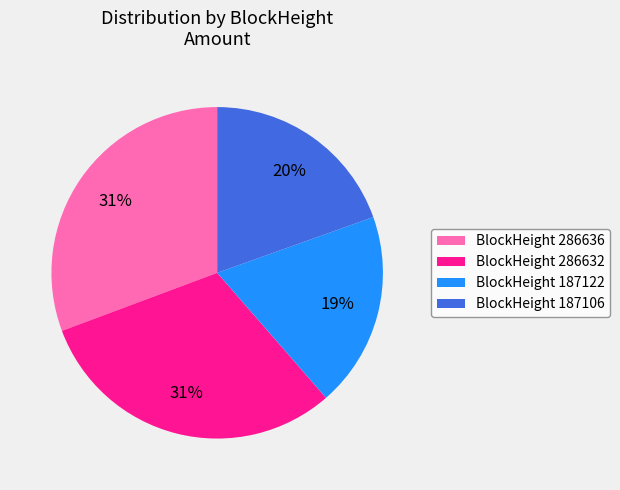

To the nearest percent, what is the combined percentage of BlockHeight 286636 and BlockHeight 286632?

61%